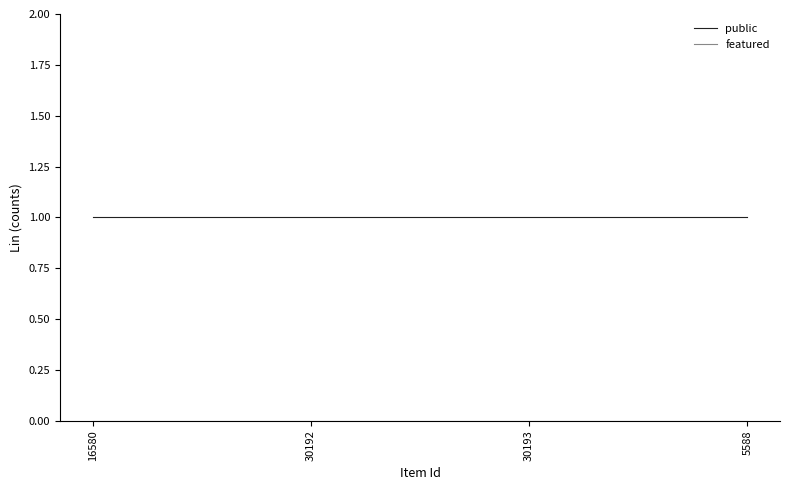

The value of public at 30193 is 0. True or false?

False